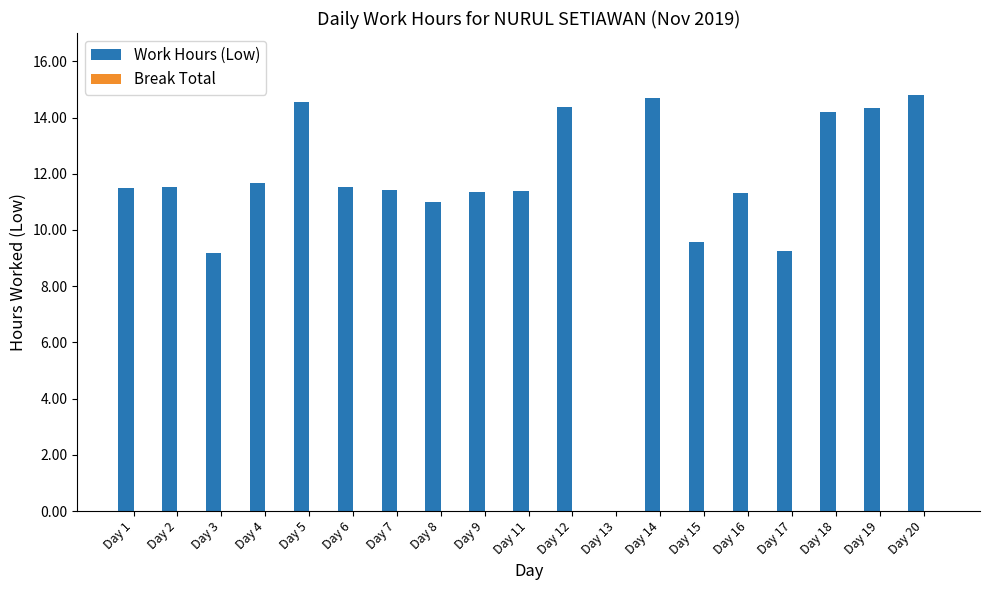

Between Day 2 and Day 3, which is larger?

Day 2